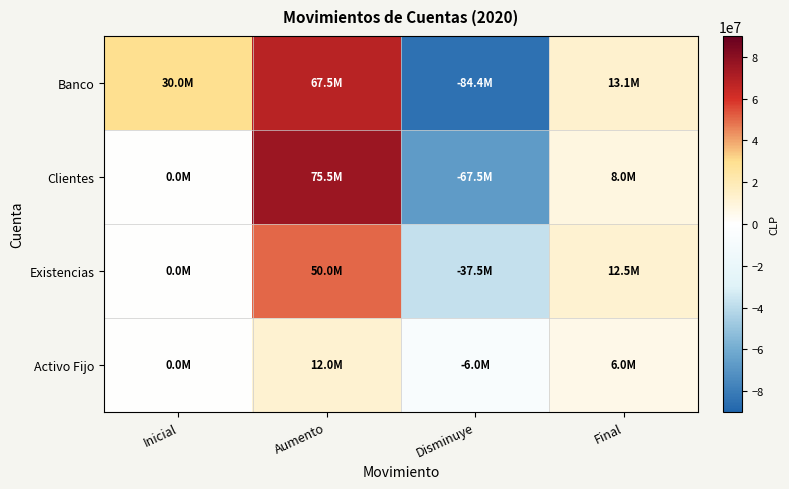

What is the spread (max minus min) of values at Aumento?

63500000